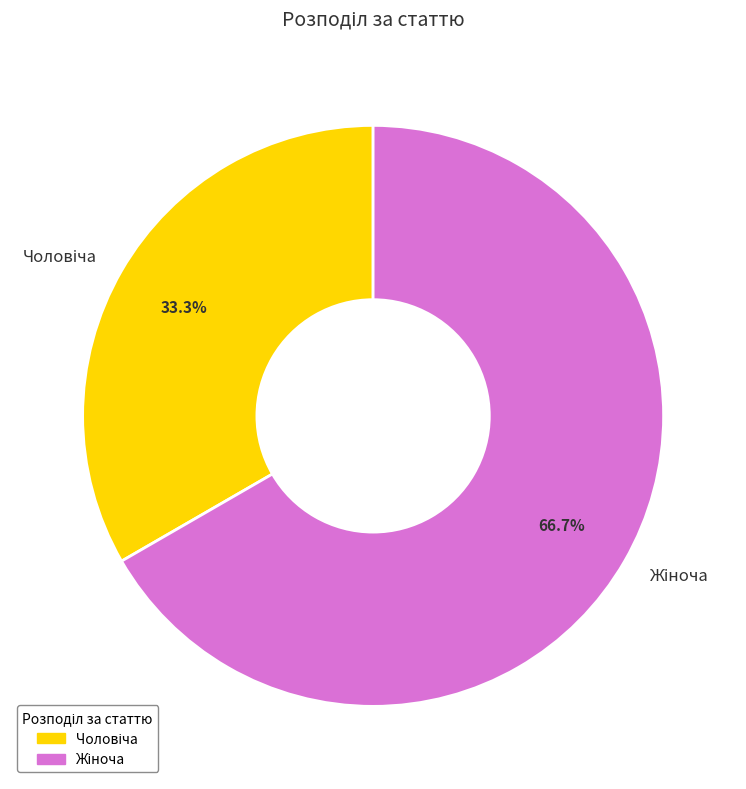

Is there any slice that represents more than half of the pie?

Yes